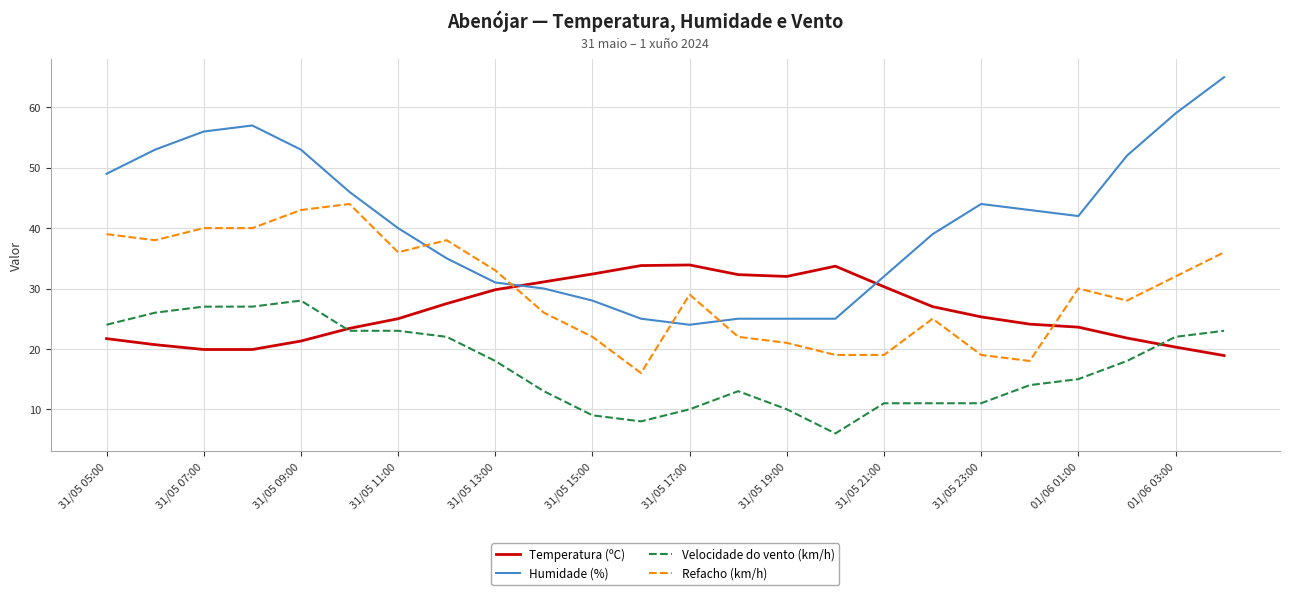

Which series has the largest total across all categories?

Humidade (%)